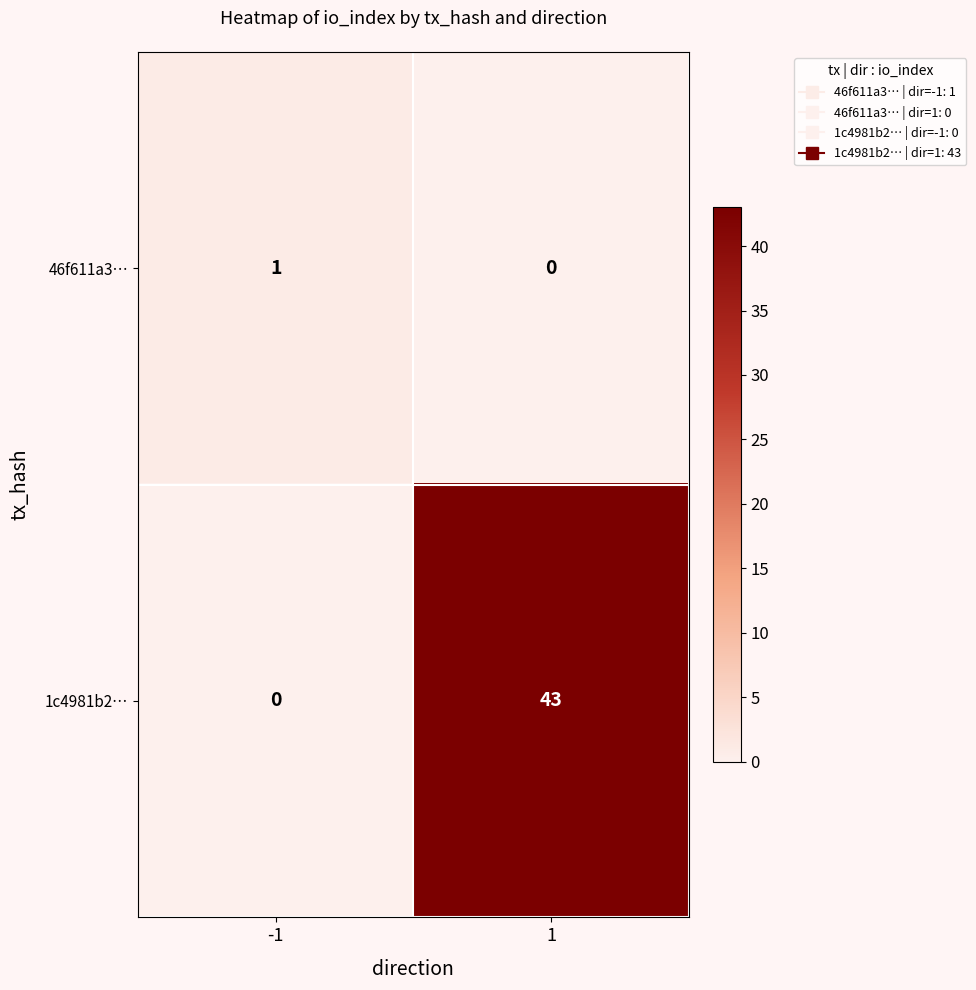

At how many categories does at least one series exceed 13?

1